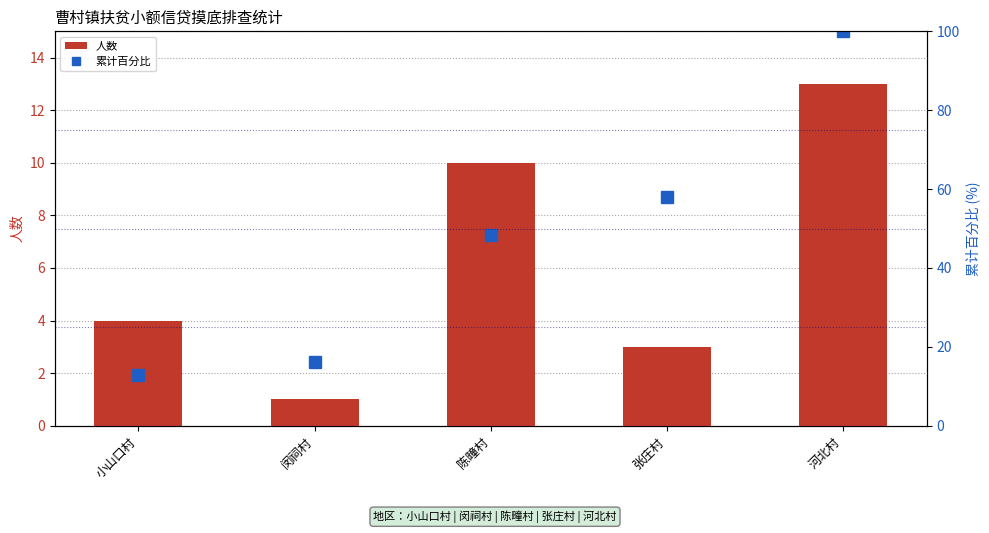

Which series has the largest total across all categories?

累计百分比